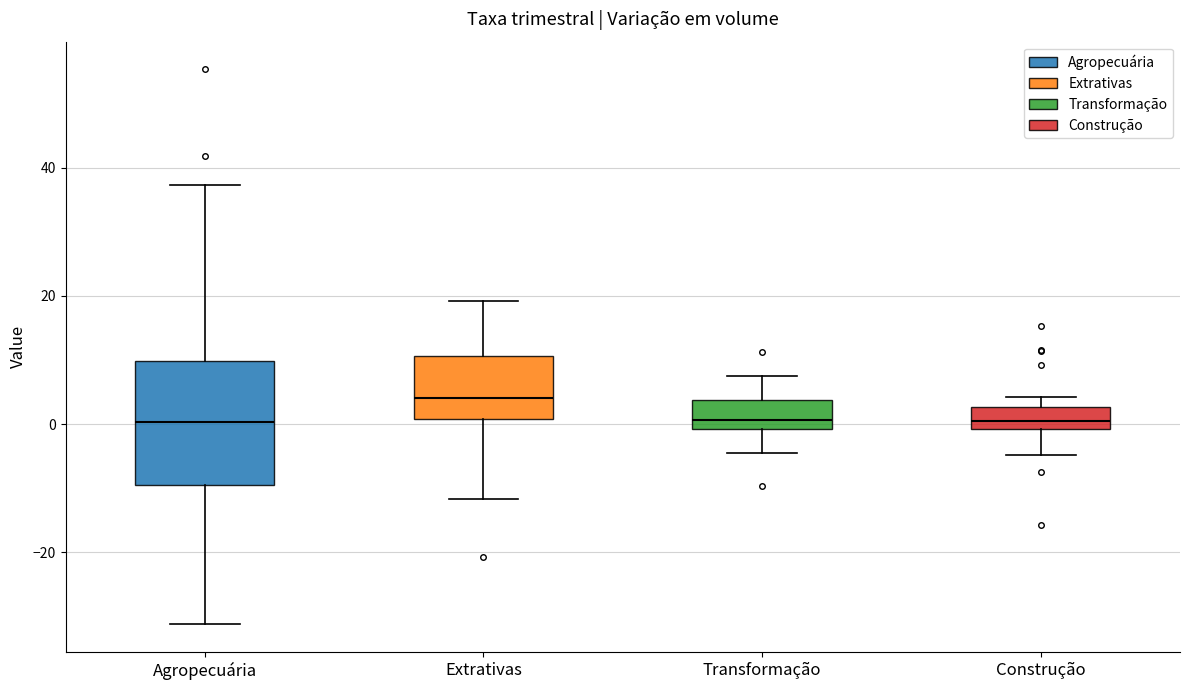

Where is the lower edge of the box for Extrativas on the y-axis? The values are not printed on the chart, so give them approximately, as read against the axis.

0